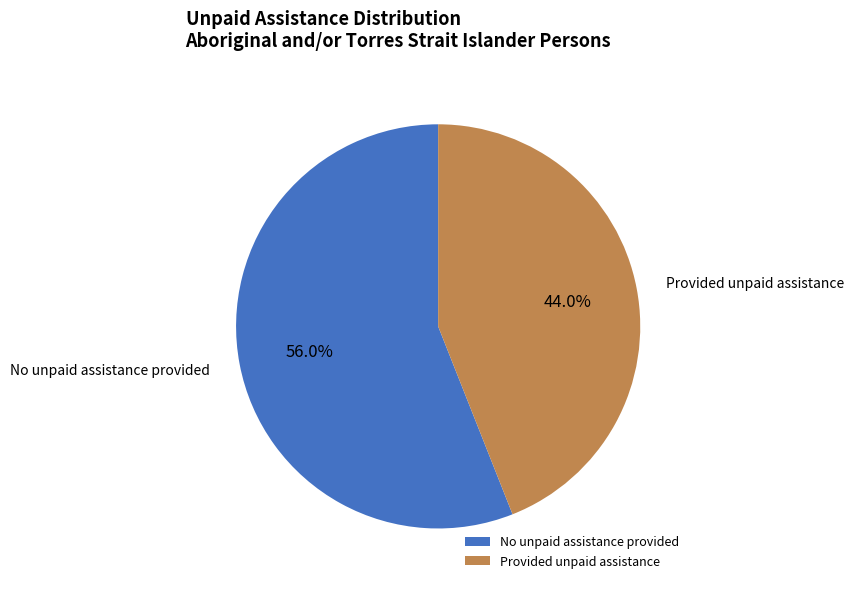

The Provided unpaid assistance slice represents 44% of the pie. True or false?

True